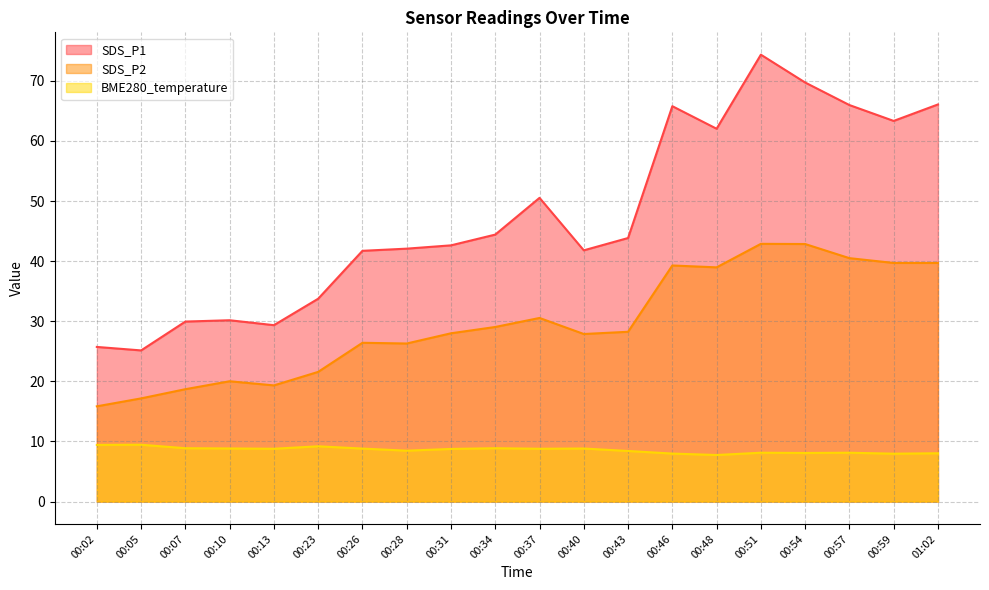

Which series has the largest total across all categories?

SDS_P1